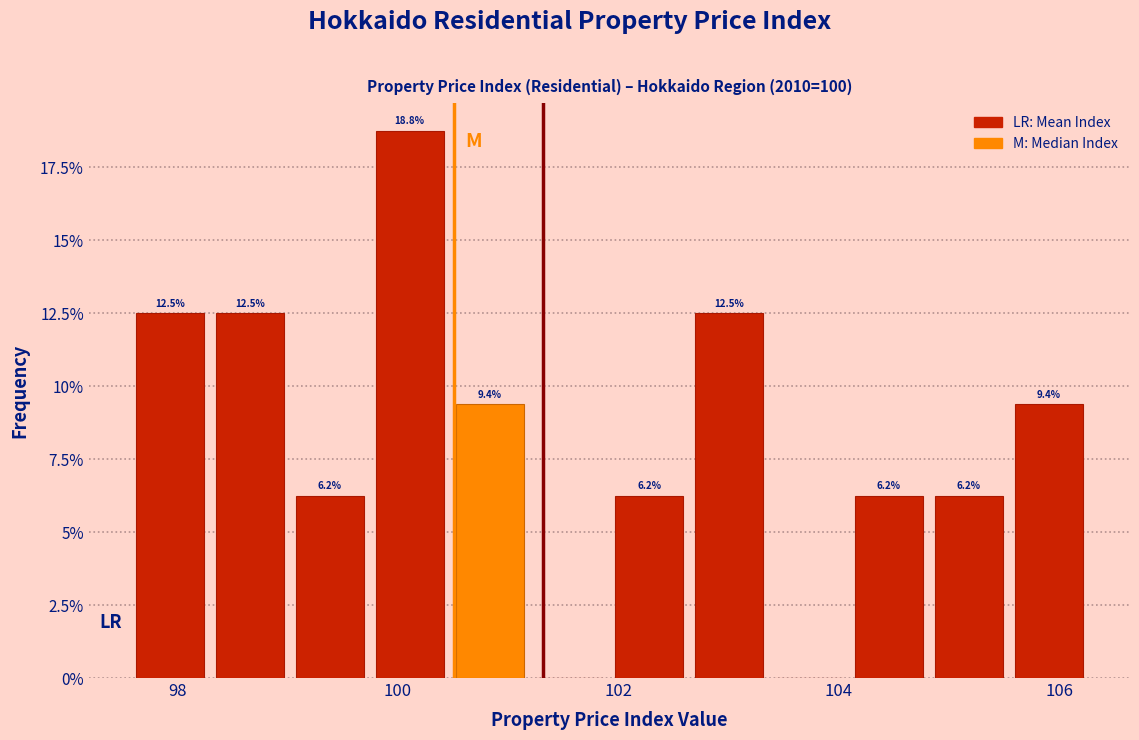

Read against the x-axis, roughly where is the centre of the tallest bar?

100.2